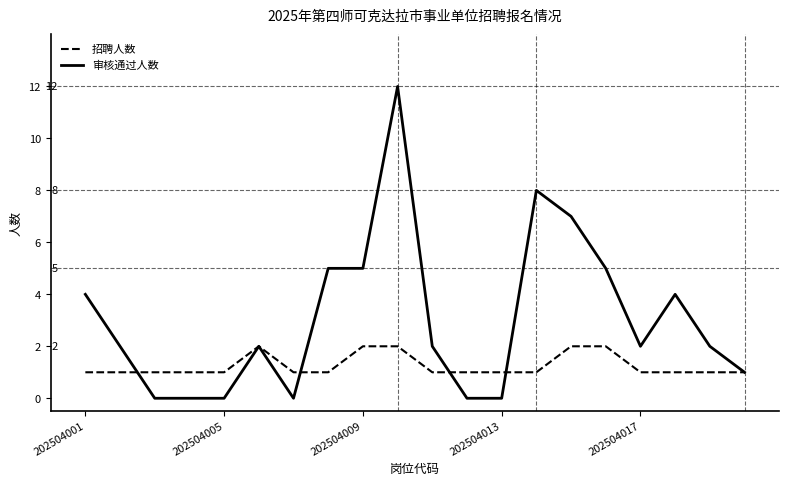

Which series has the widest spread of values?

审核通过人数